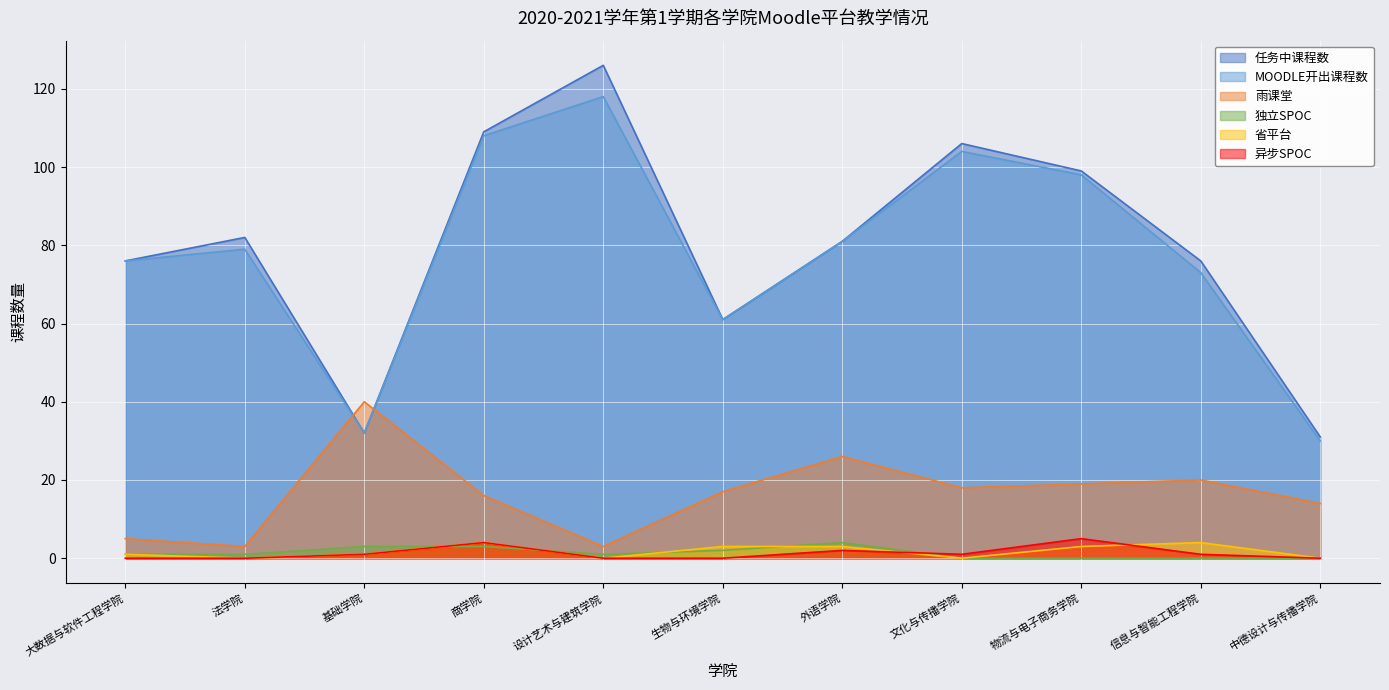

At which label is 独立SPOC closest to 2?

生物与环境学院